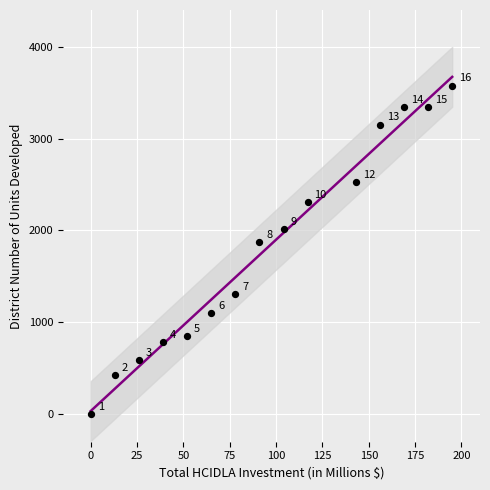

What Y value in the scatter plot is closest to 1788?

1875.5